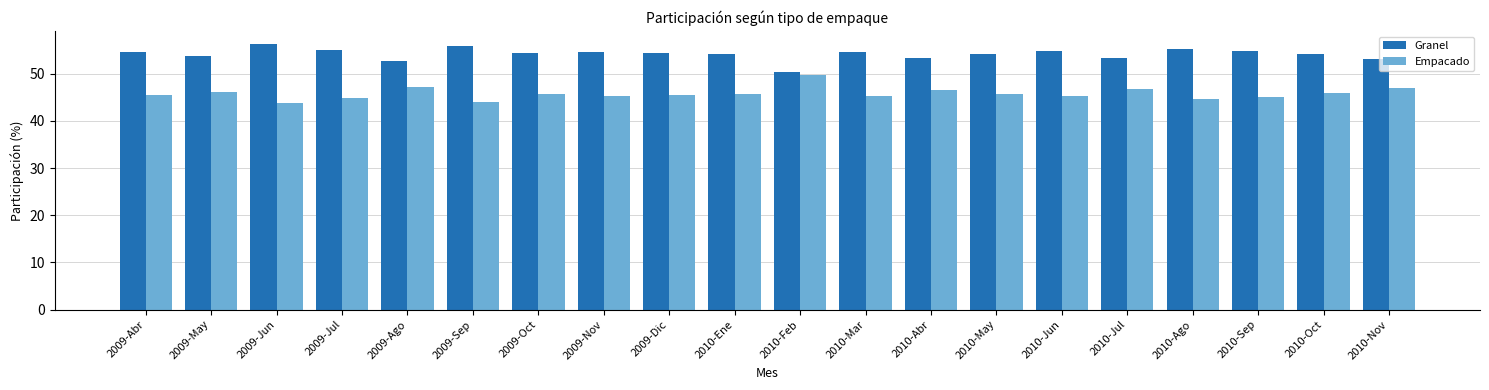

How many bars are there in each group?

2